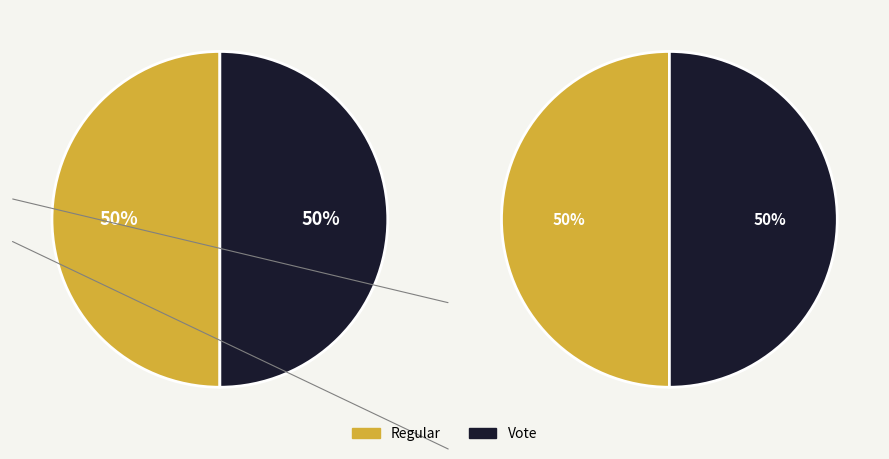

How many slices are in this pie chart?

2